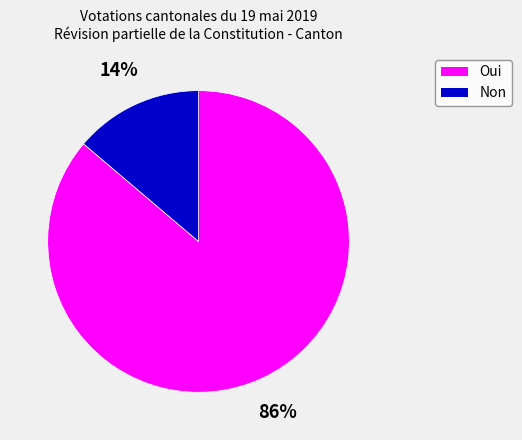

To the nearest percent, what percentage of the pie is Oui?

86%